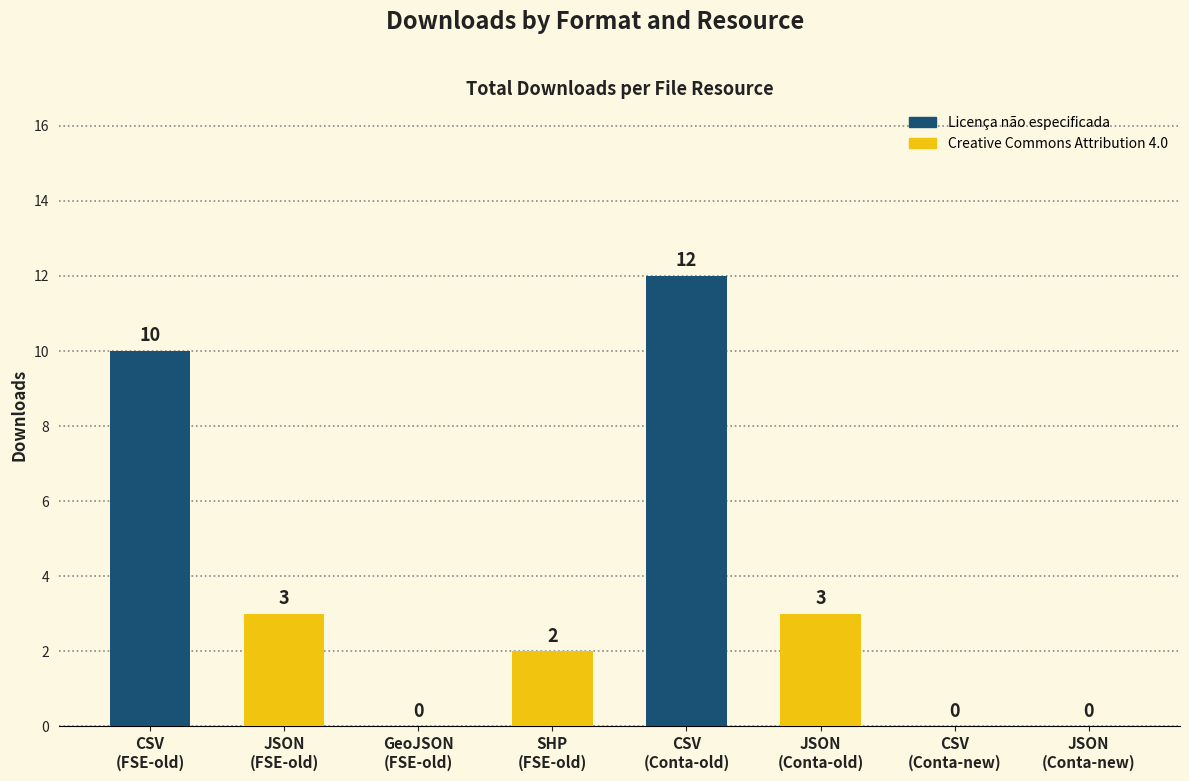

Reading right to left, extract all data points from this chart.

0	0	3	12	2	0	3	10